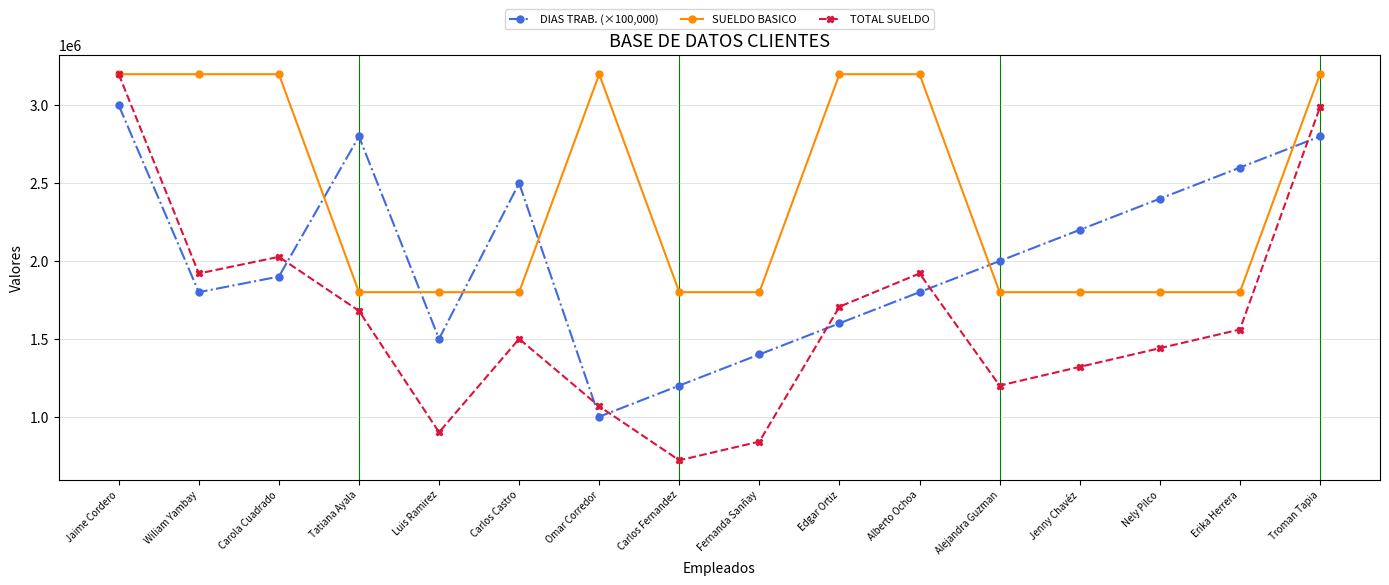

Which category has the lowest value across all series?

Carlos Fernandez